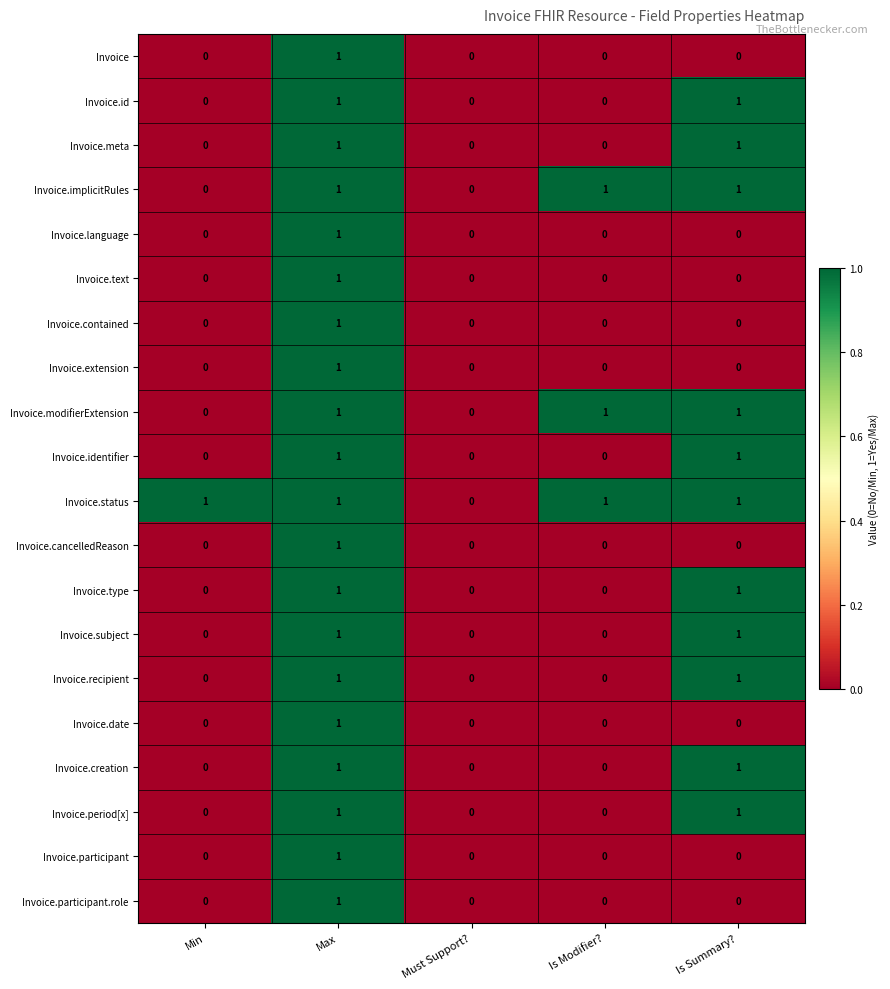

Count the number of data series in this chart.

20